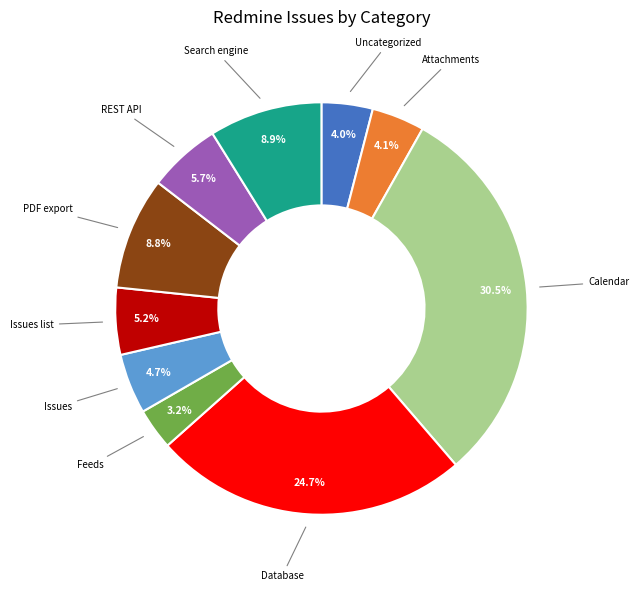

Count the number of slices in the pie.

10